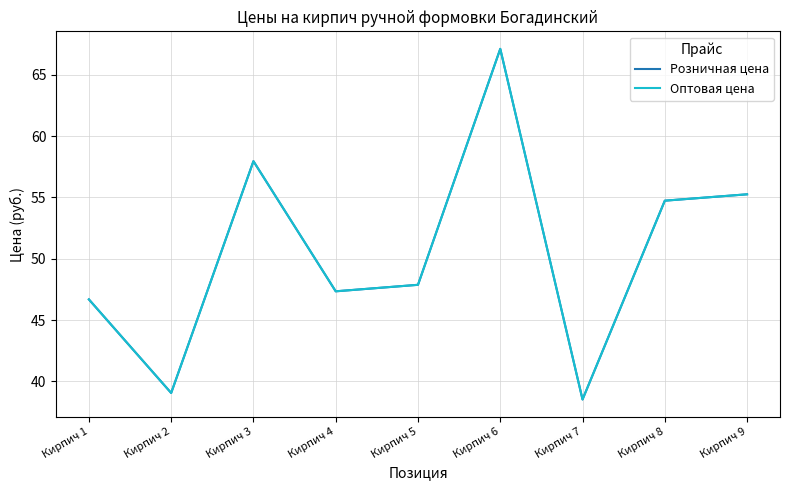

List the series in order of their peak value, highest first.

Розничная цена, Оптовая цена